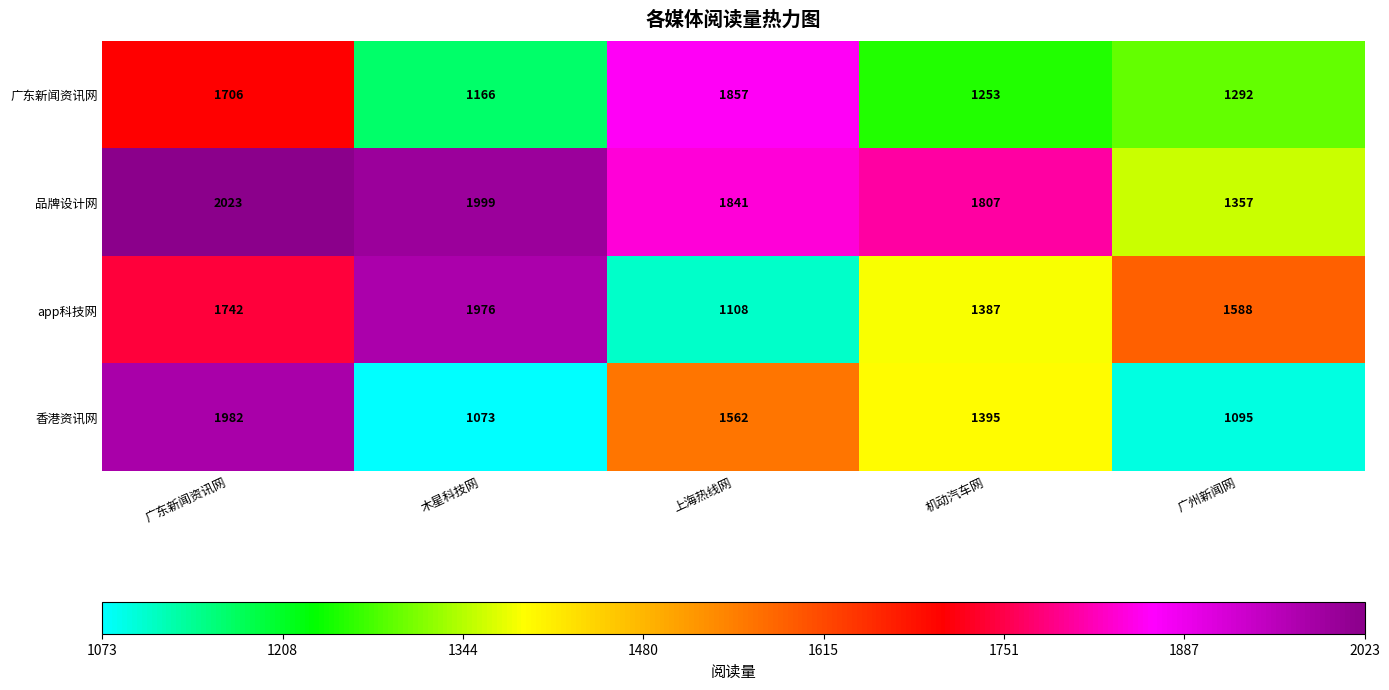

The value of app科技网 at 木星科技网 is 1976. True or false?

True